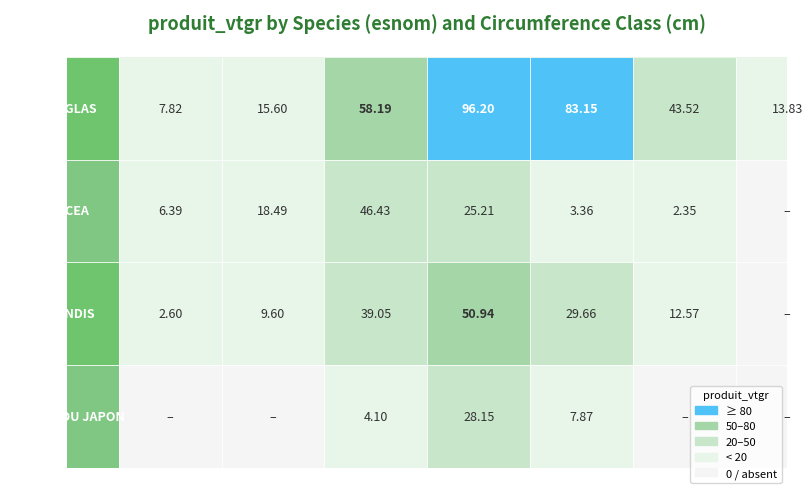

What is the difference between the maximum and minimum values in the DOUGLAS series?

88.4